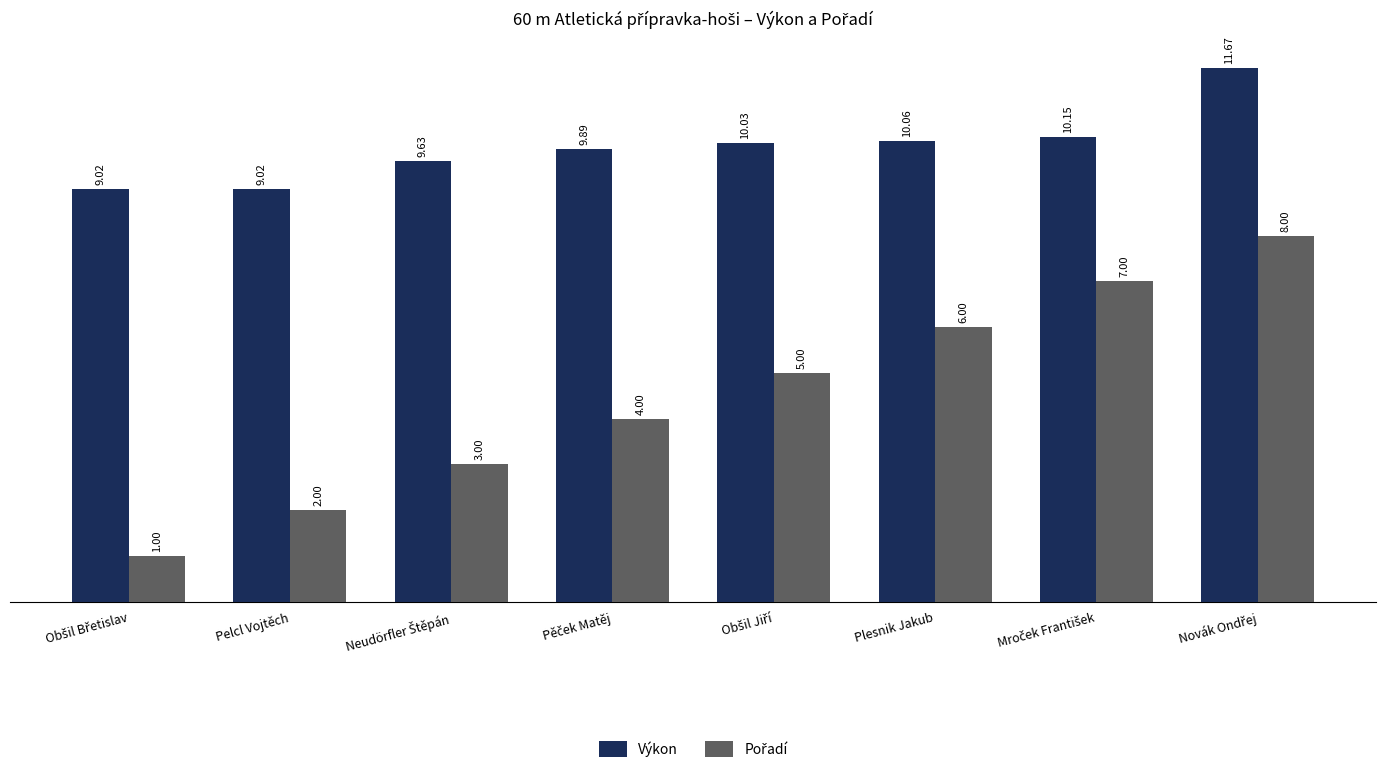

What is the sum of all Výkon values?

79.5